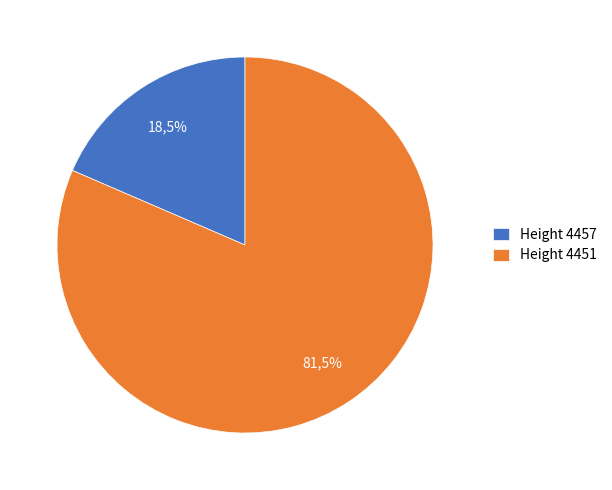

The 4457 slice represents 19% of the pie. True or false?

True